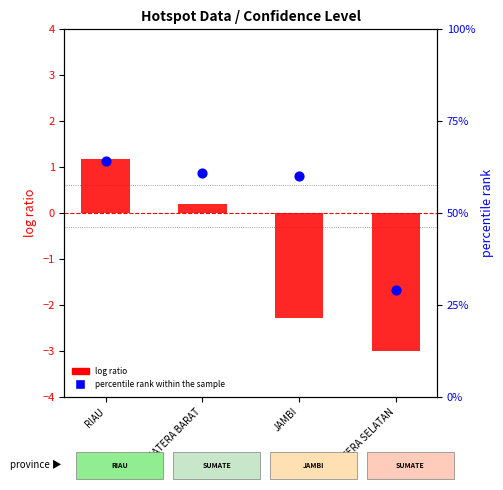

At how many categories does at least one series exceed 17?

4